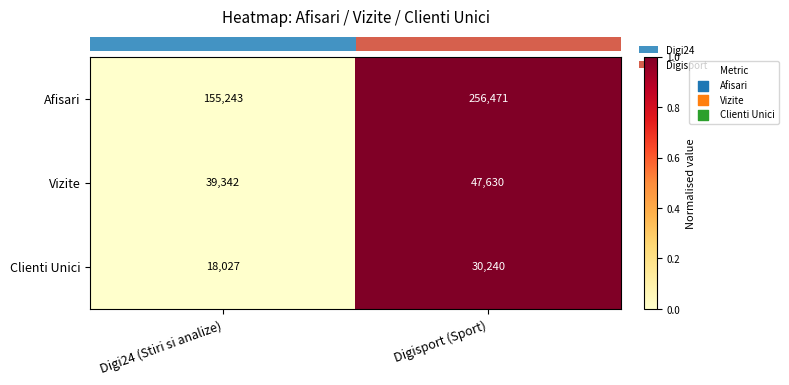

The value of Vizite at Digisport (Sport) is 11313. True or false?

False